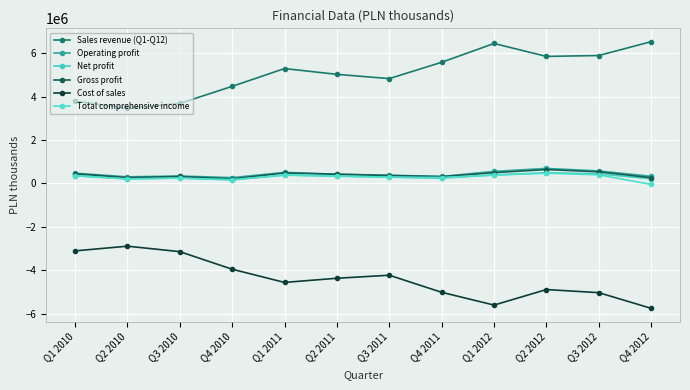

What is the average value of the Sales revenue (Q1-Q12) series?

5078090